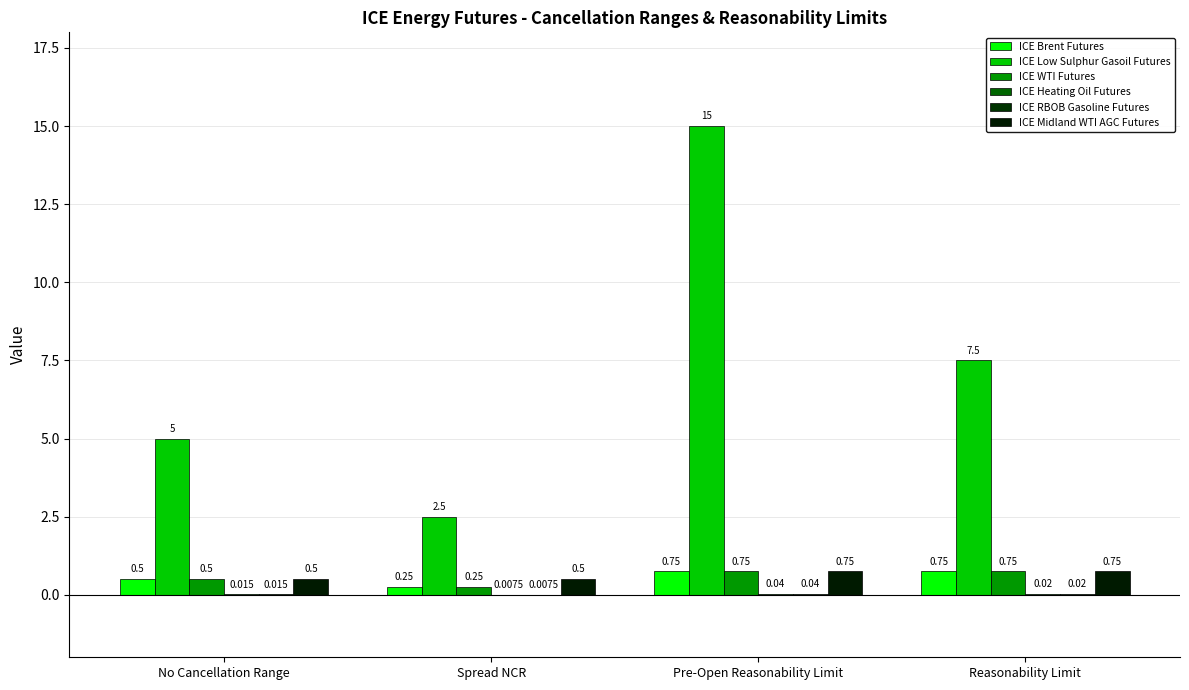

What is the spread (max minus min) of values at No Cancellation Range?

5.0